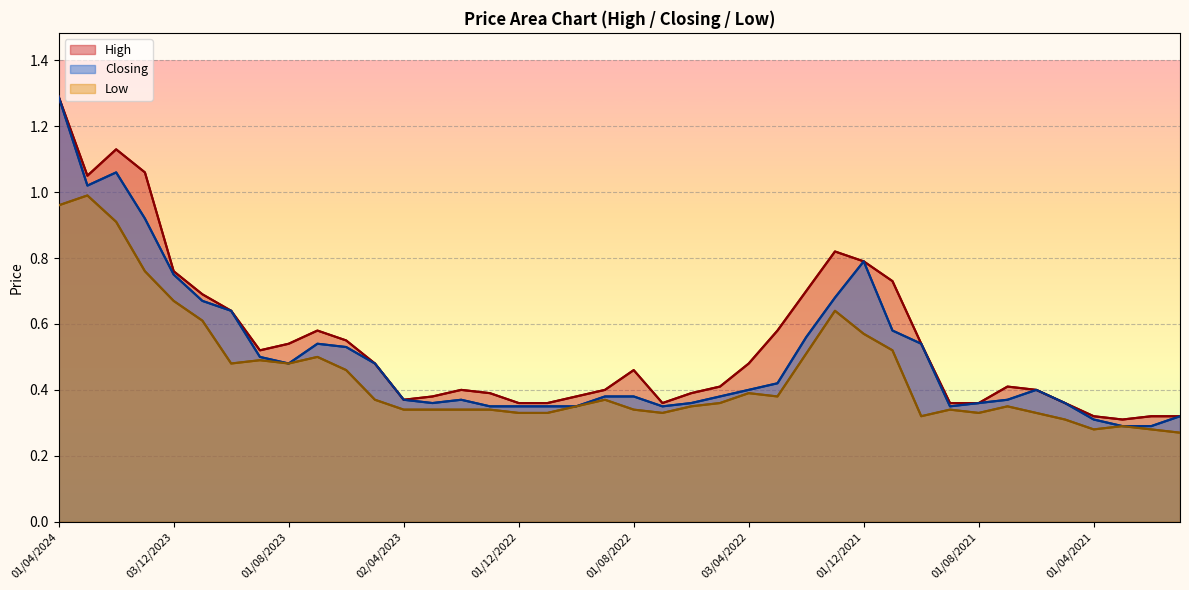

At how many categories does at least one series exceed 0?

40